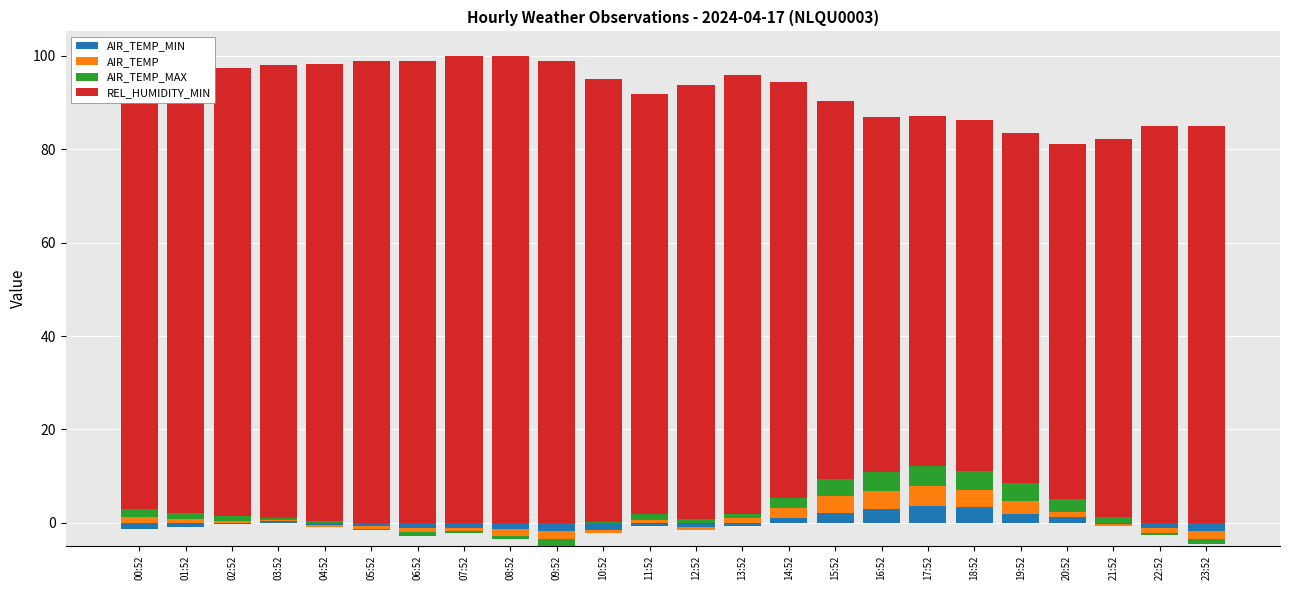

What is the difference between the highest and lowest values at 08:52?

100.0